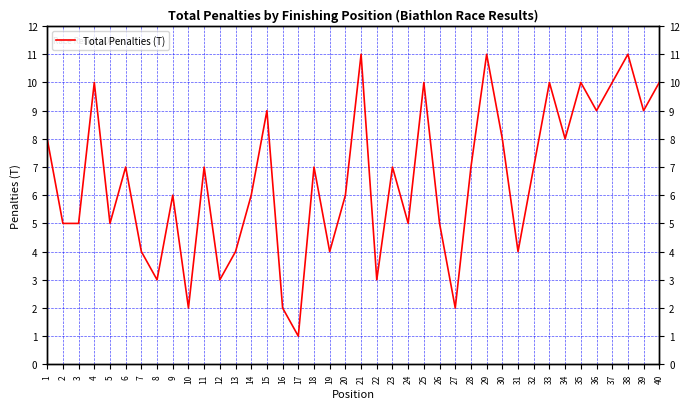

Rank the categories by value from lowest to highest.

17, 10, 16, 27, 8, 12, 22, 7, 13, 19, 31, 2, 3, 5, 24, 26, 9, 14, 20, 6, 11, 18, 23, 28, 32, 1, 30, 34, 15, 36, 39, 4, 25, 33, 35, 37, 40, 21, 29, 38